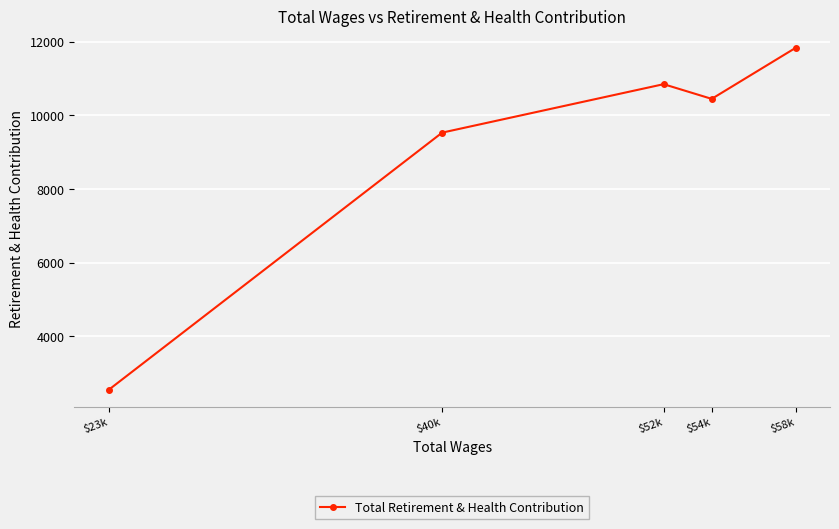

Is this an area chart (filled region under the line)?

No